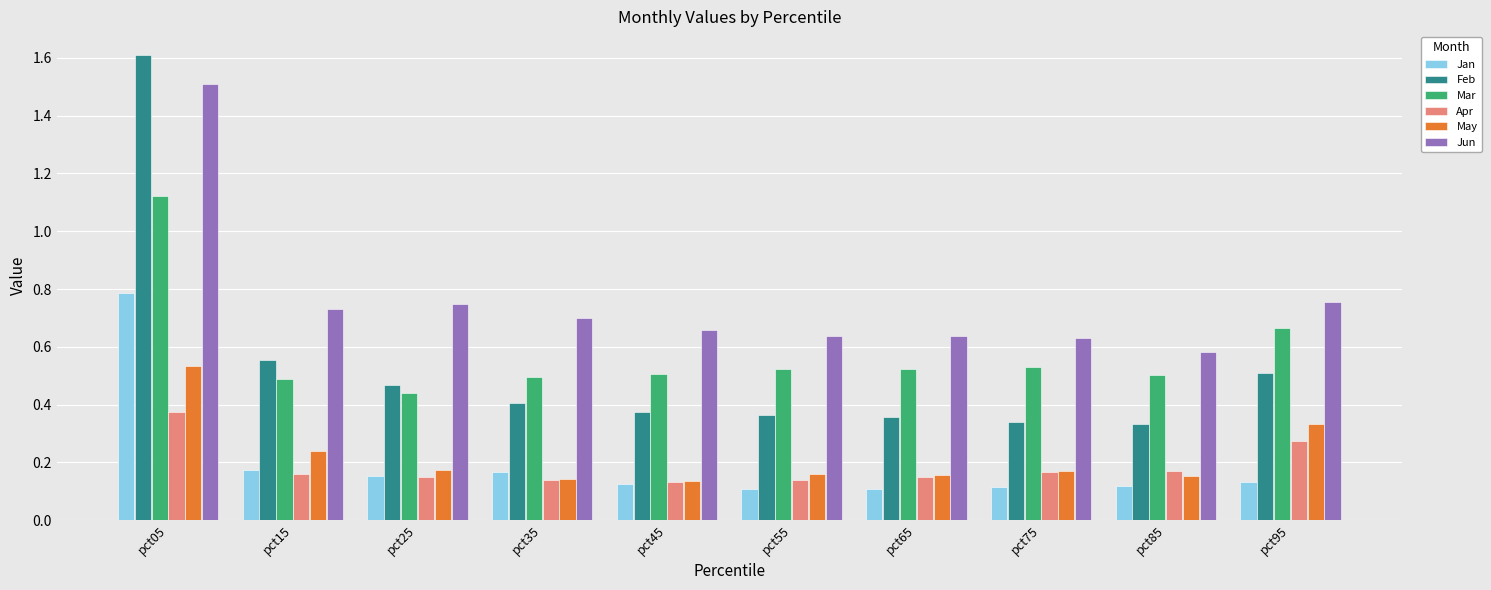

How many groups of bars are there?

10